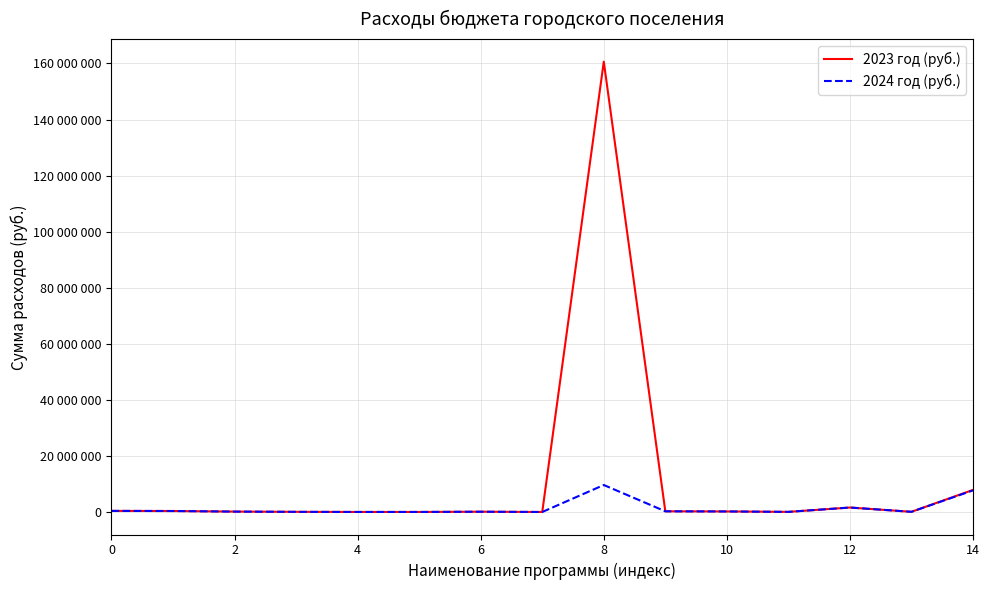

Reading left to right, list all the values displayed in this chart.

2023 год (руб.): 401634	355000	150000	60000	20000	20000	105000	10000	160635000	250000	200000	50000	1600000	75000	7885000
2024 год (руб.): 401411	355000	150000	60000	20000	20000	105000	10000	9633000	250000	200000	50000	1600000	75000	7708000